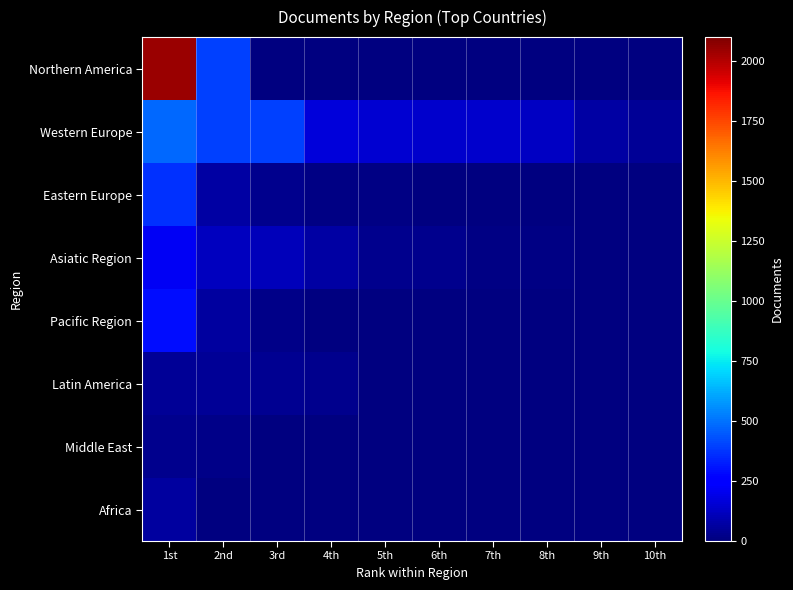

Which has a higher value, 8th or 3rd?

3rd